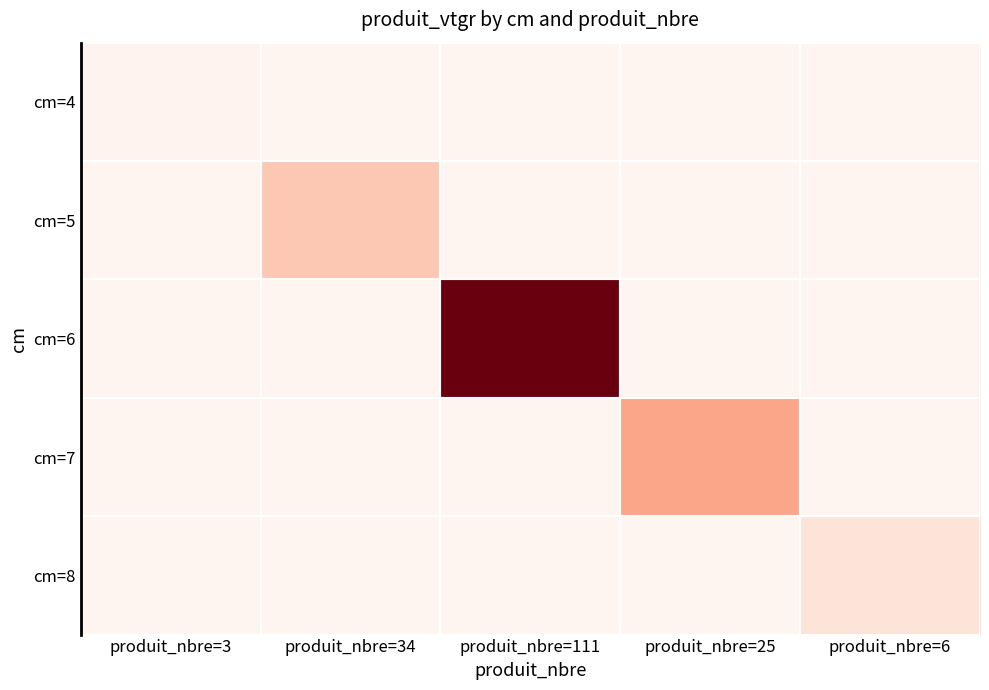

Where is 8 nearest to the value 9?

produit_nbre=3